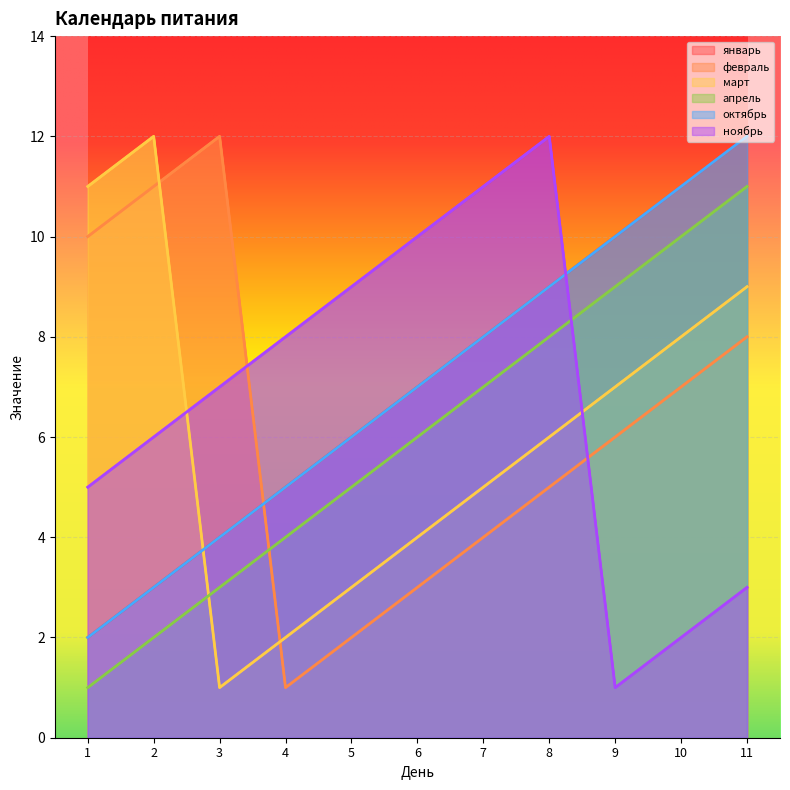

How many апрель values are between 3 and 9?

7